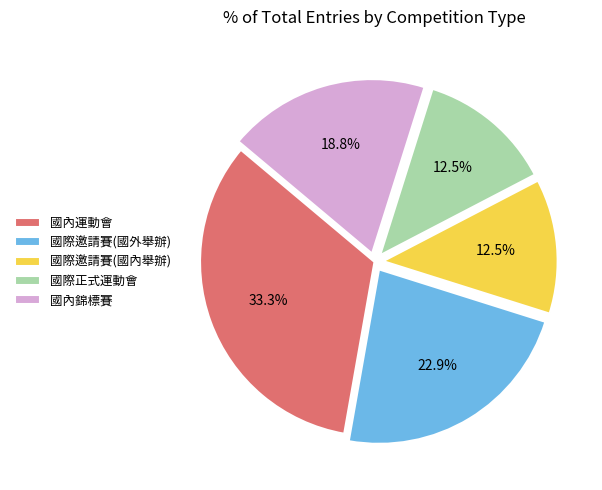

Is 國際邀請賽(國外舉辦) the majority of the pie?

No